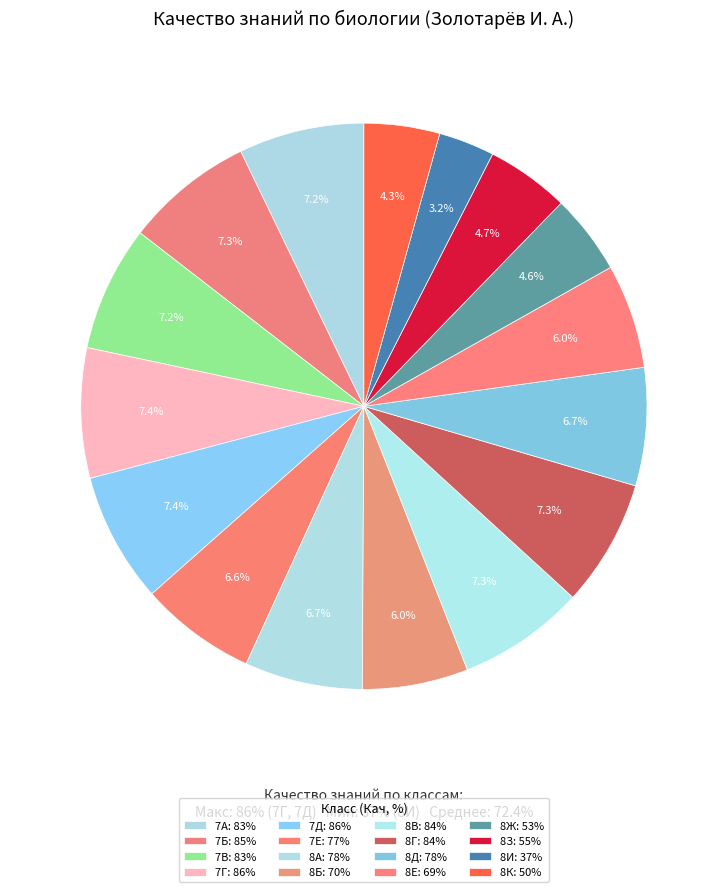

Is there any slice that represents more than half of the pie?

No